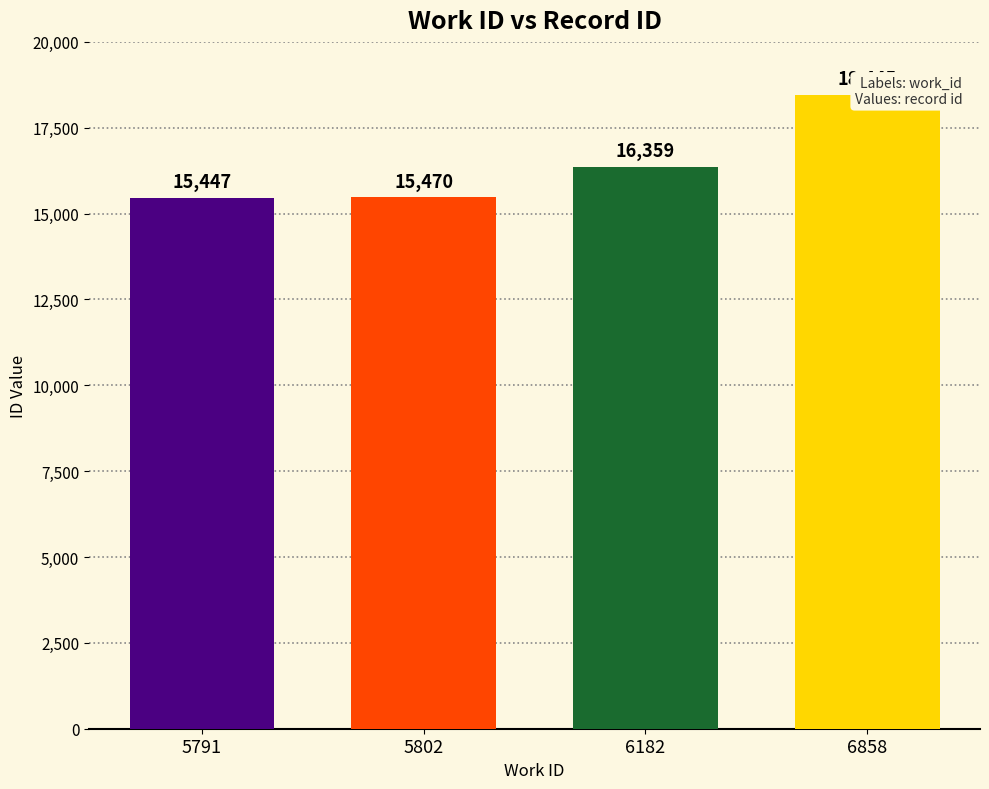

How many series are shown in this chart?

1